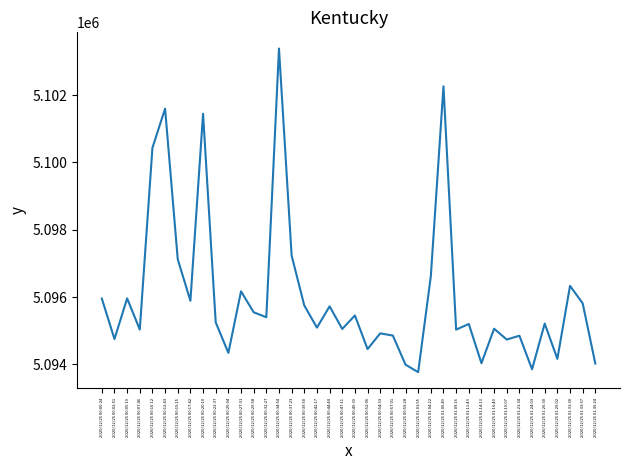

What is the change in value from 2020/12/25 00:47:11 to 2020/12/25 00:52:06?

-598